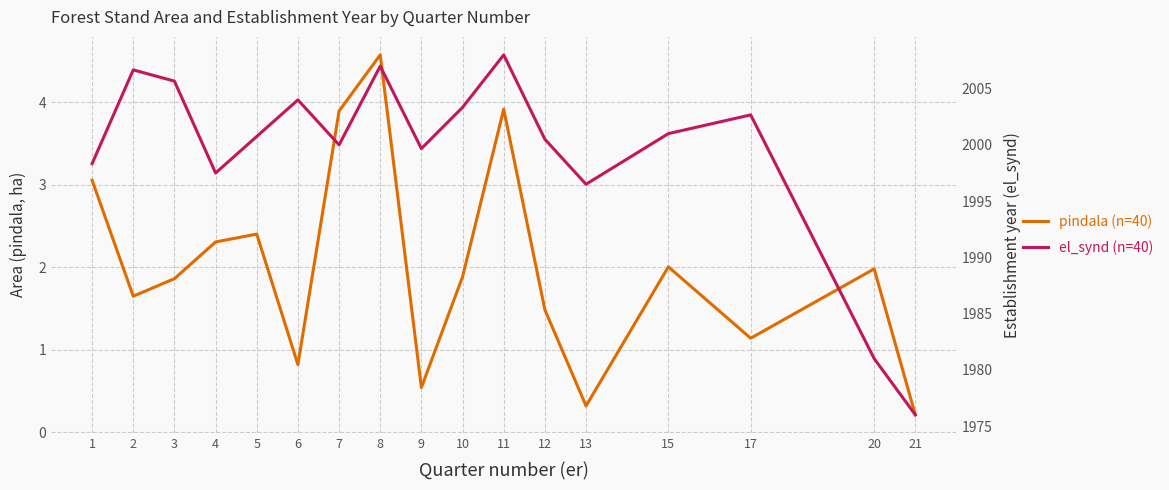

List the labels in order of el_synd (n=40) value, largest first.

11, 8, 2, 3, 6, 10, 17, 15, 5, 12, 7, 9, 1, 4, 13, 20, 21